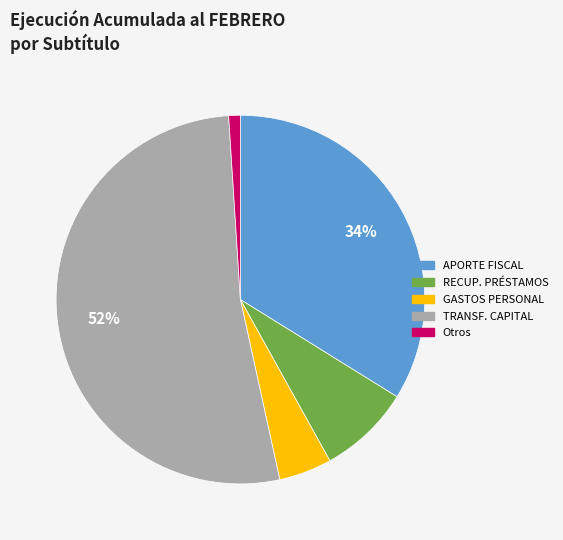

To the nearest percent, what is the average slice percentage?

20%